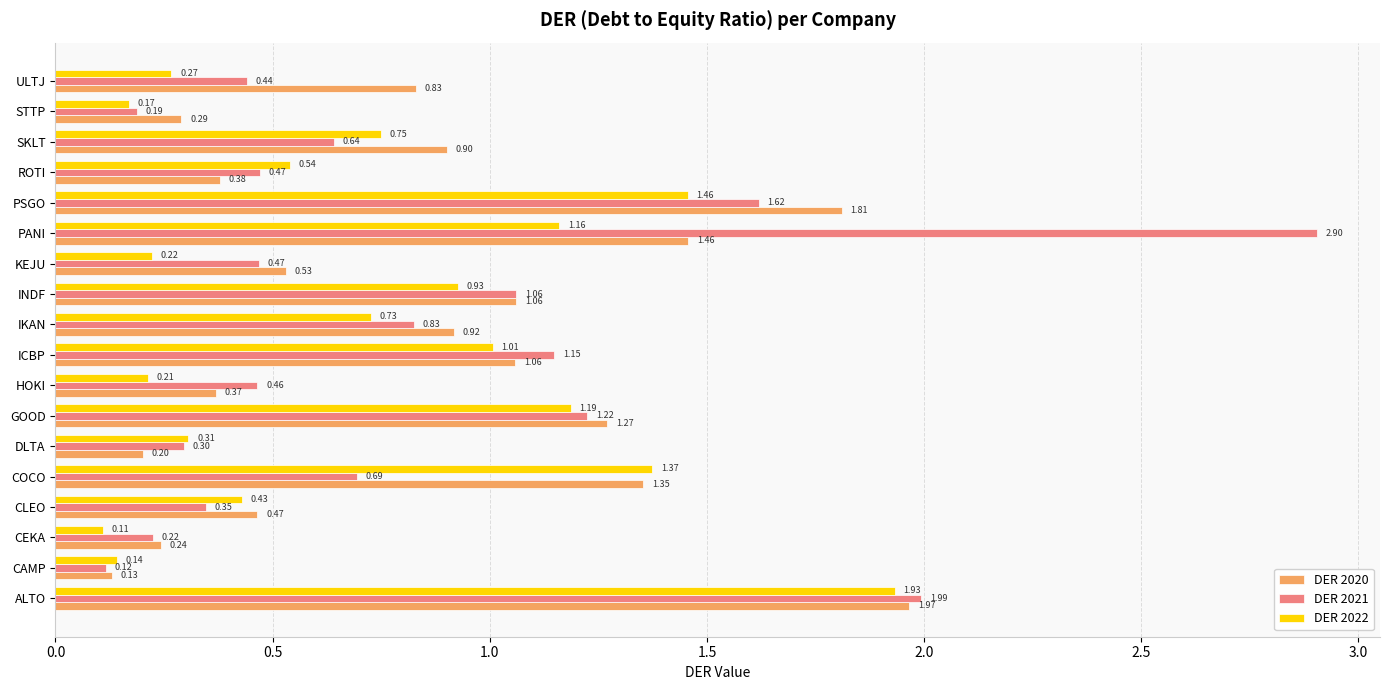

Rank the series by their maximum value, from highest to lowest.

DER 2021, DER 2020, DER 2022